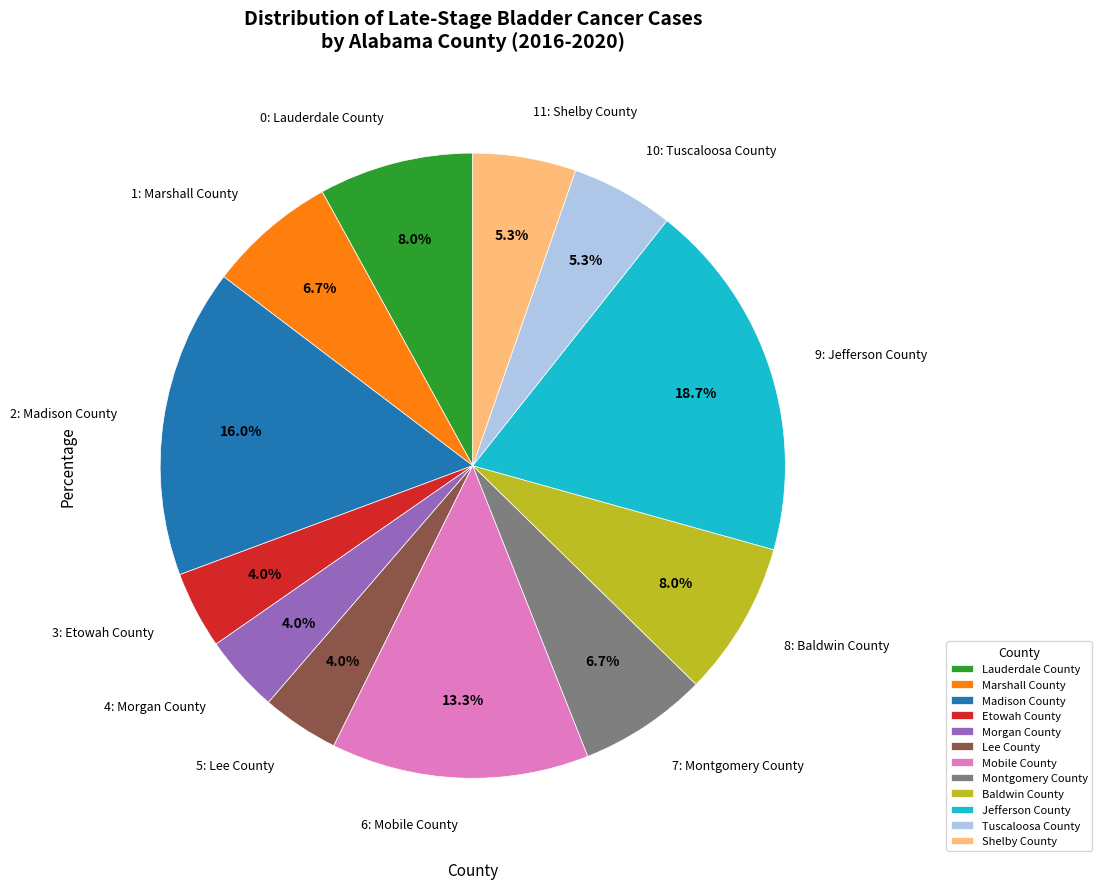

How much of the chart is everything except Morgan County?

96.0%